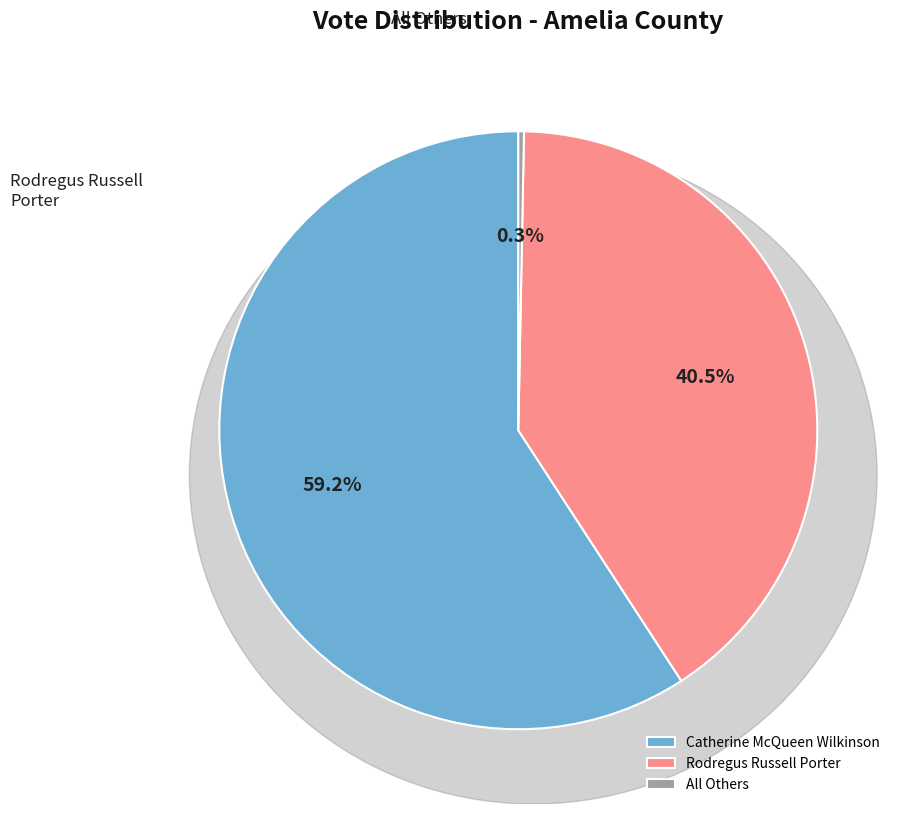

True or false: Rodregus Russell Porter accounts for 41% of the total.

True